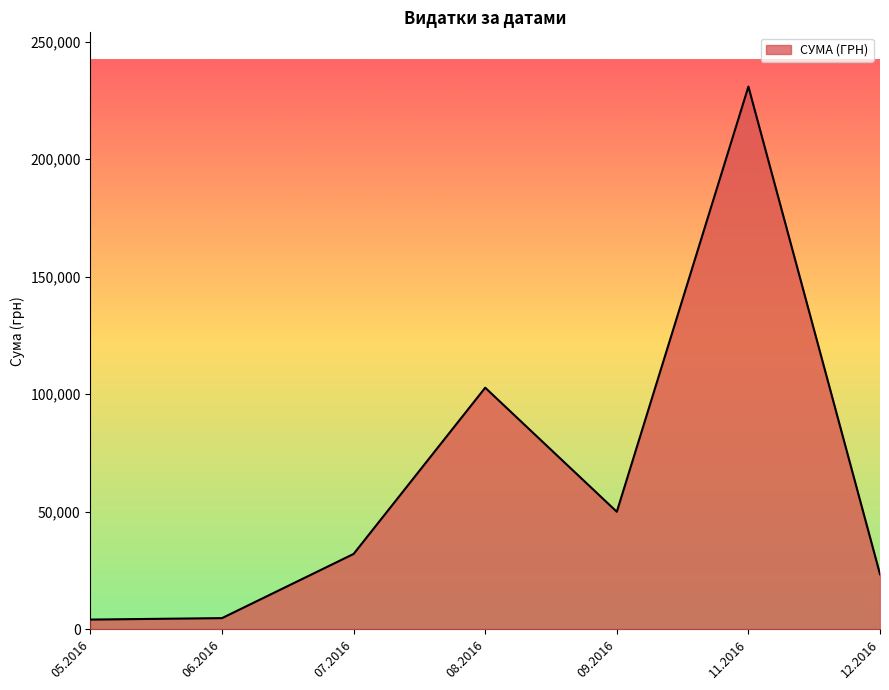

Approximately how many times larger is the value at 11.2016 compared to 12.2016?

9.9